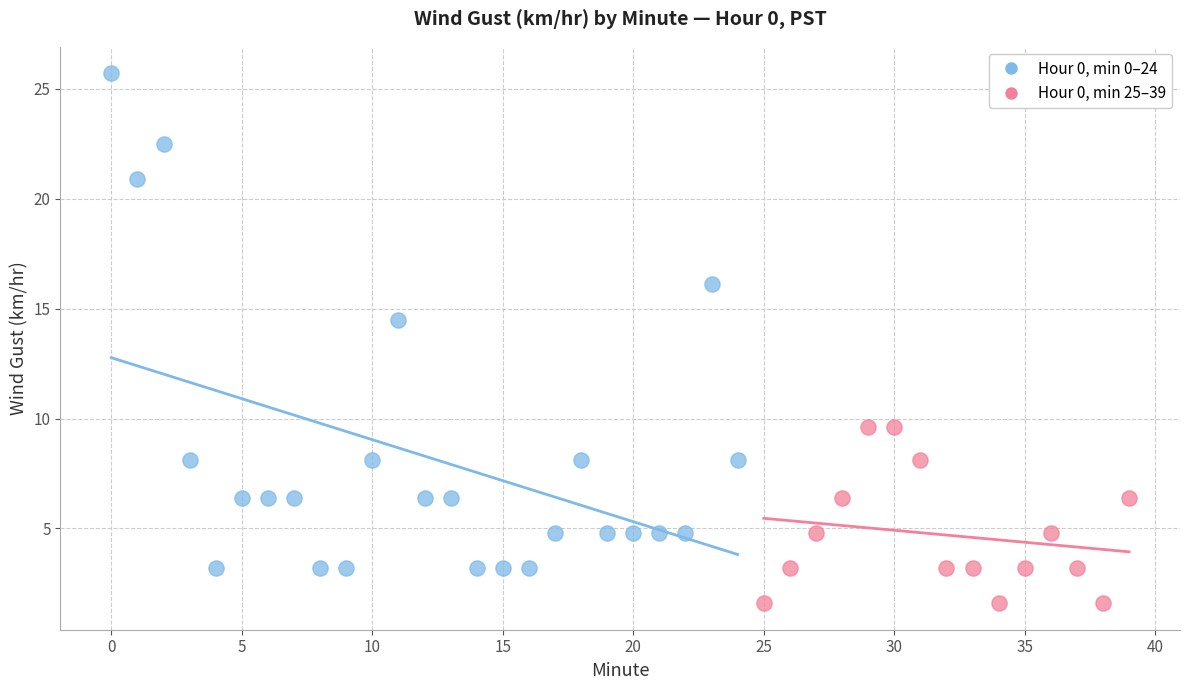

Which series contains the lowest Y value?

Hour 0, min 25–39